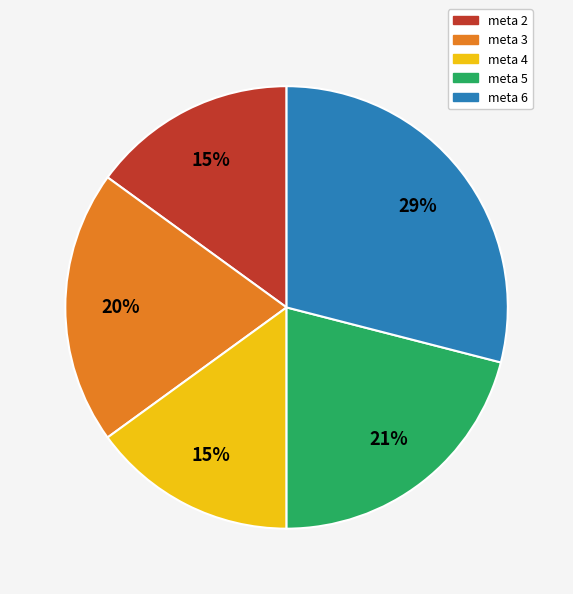

To the nearest percent, what portion does meta 4 represent?

15%